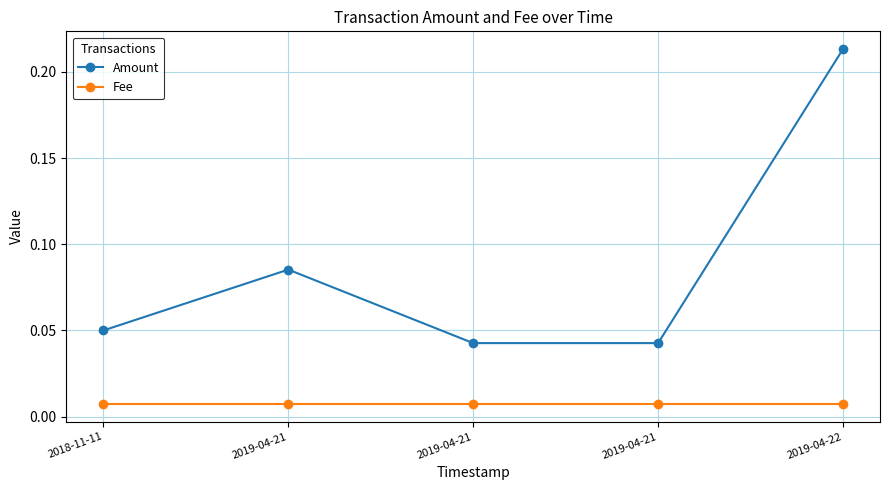

True or false: Amount has more than 1 interior local peaks.

False